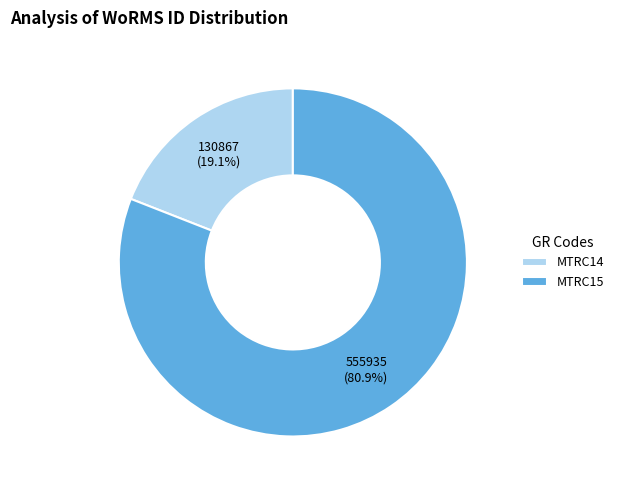

Is it true that MTRC14 is 26% of the pie?

False